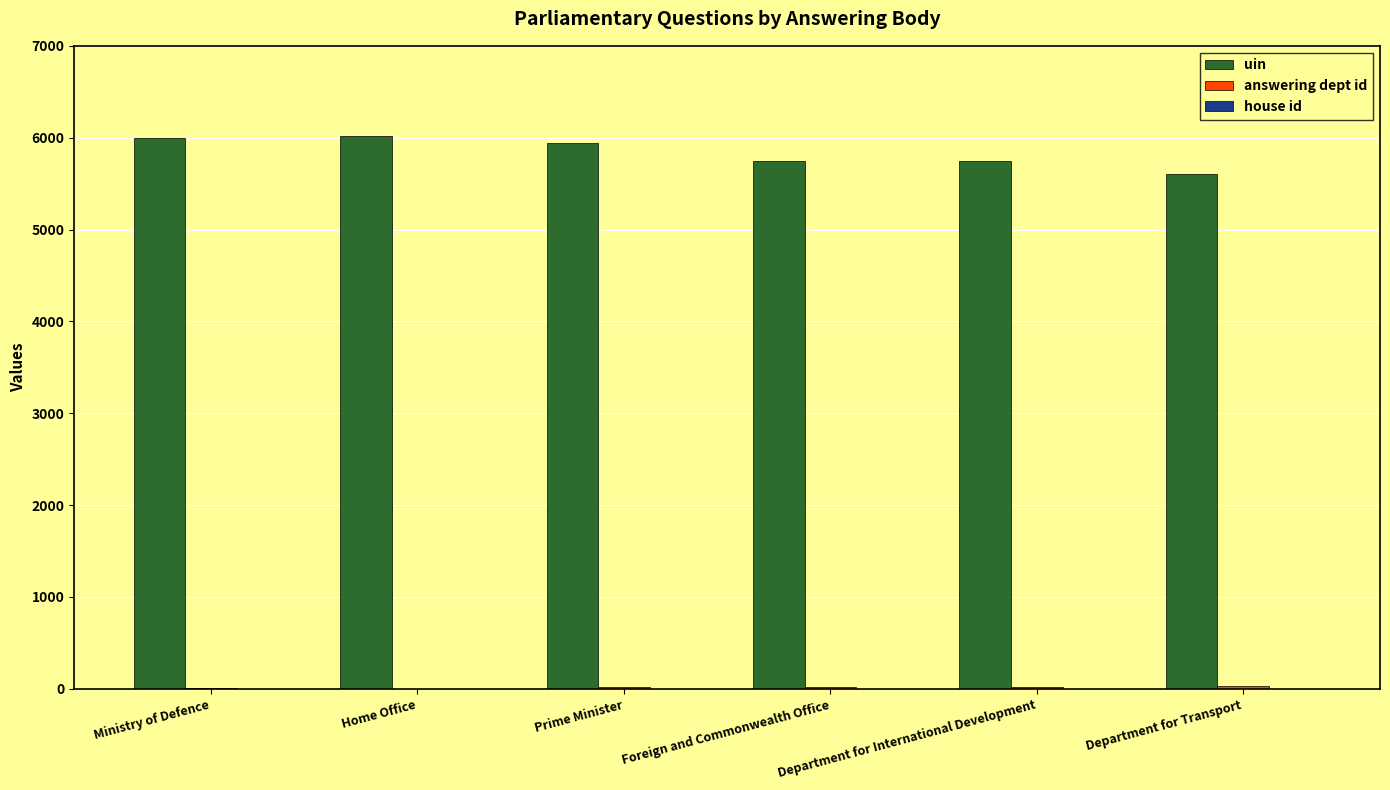

What is the sum of all uin values?

35051